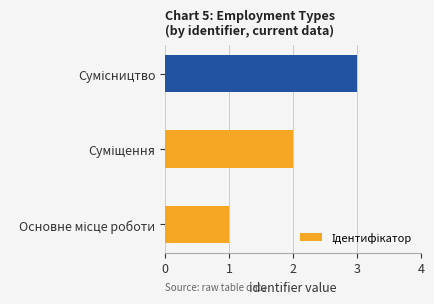

What is the greatest value displayed?

3